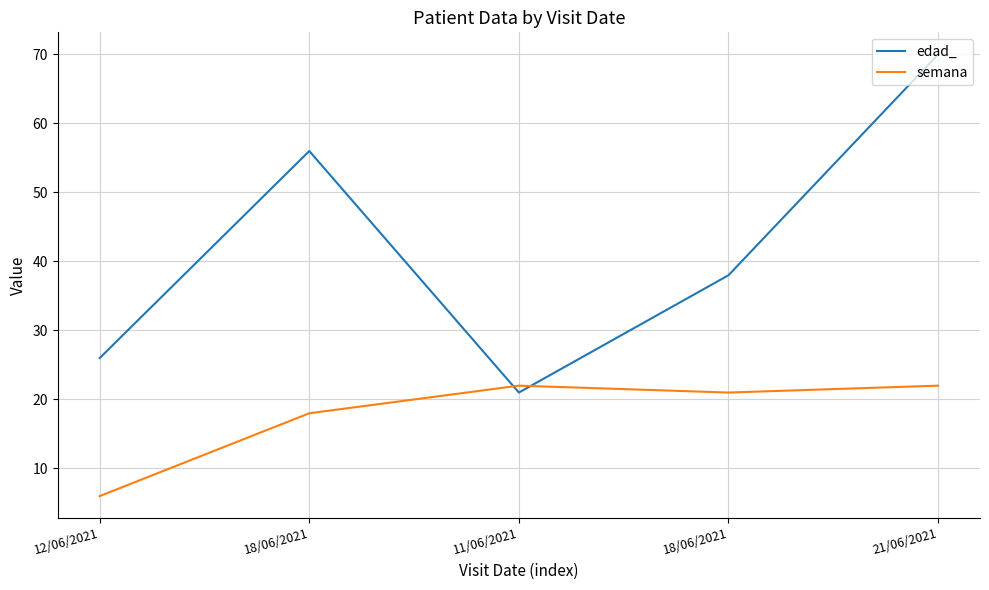

How many categories are shown in the chart?

5